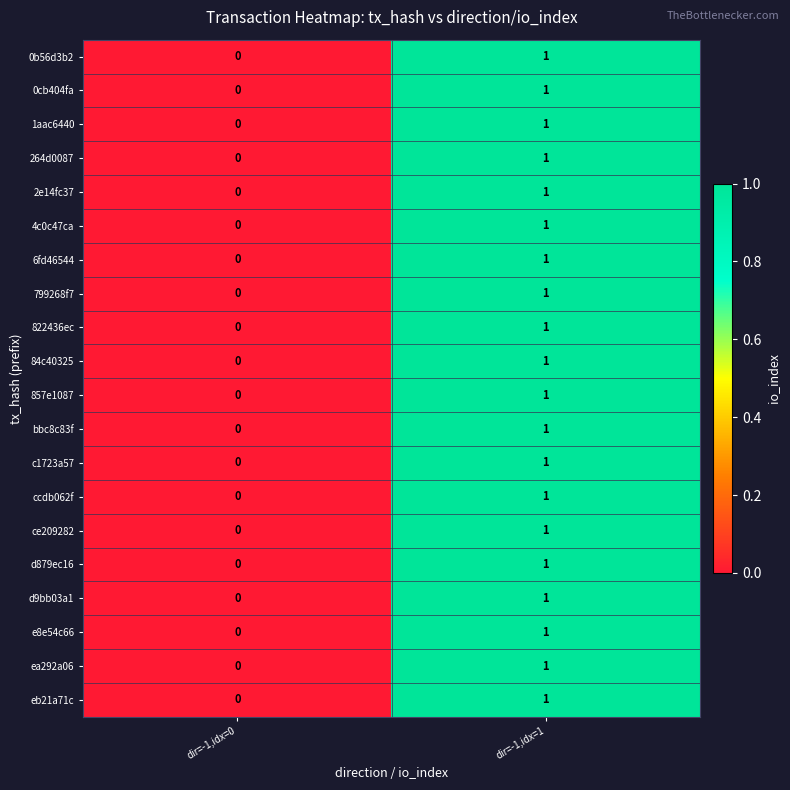

At which category is the sum across all series the highest?

dir=-1,idx=1